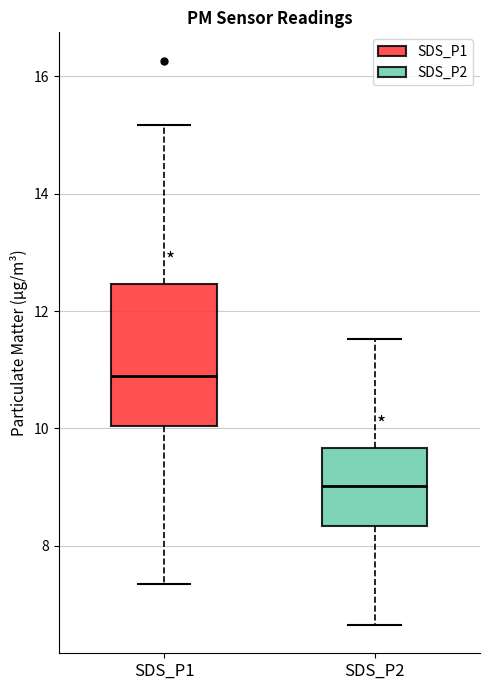

Reading left to right, read every box against the y-axis: the position of its median line, the range the box covers, and the ends of its whiskers. The values are not printed on the chart, so give them approximately, as read against the axis.

SDS_P1: median 11.0, box 10.0 to 12.4, whiskers 7.4 to 15.2
SDS_P2: median 9.0, box 8.4 to 9.6, whiskers 6.6 to 11.6